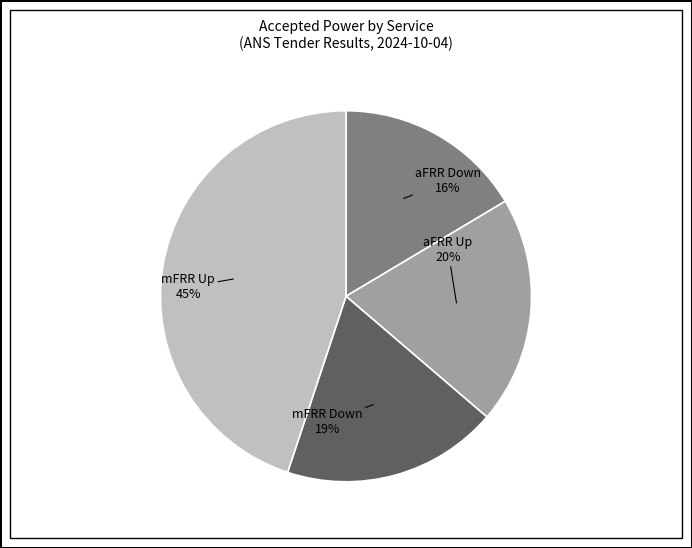

Does any single category account for the majority?

No